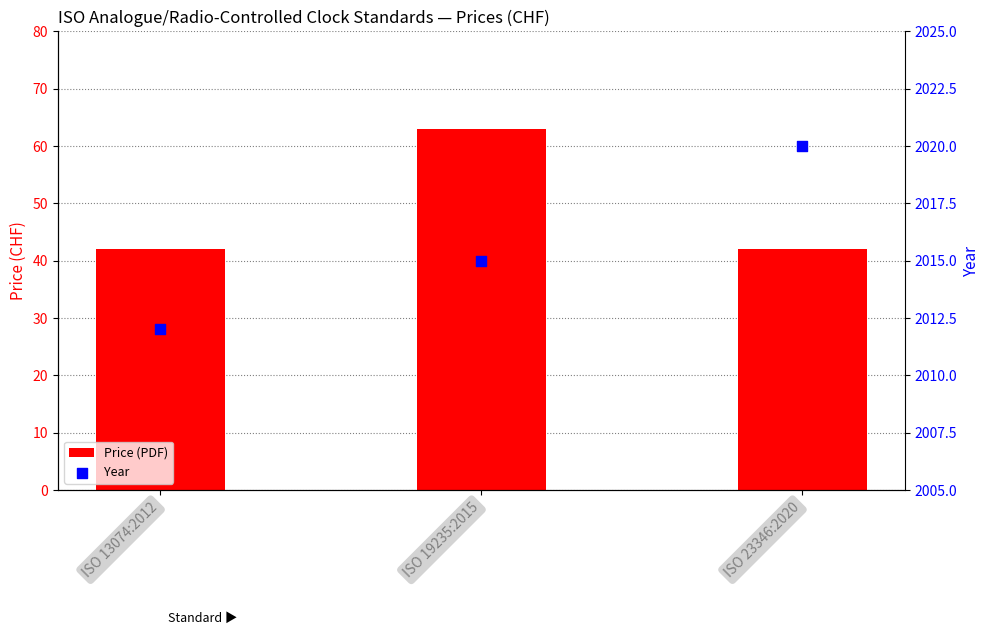

Which series has the largest total across all categories?

Year